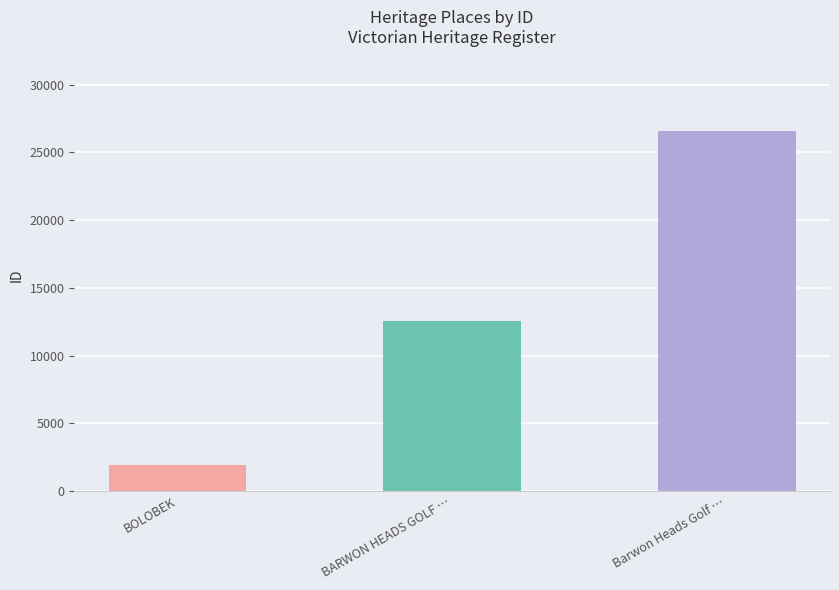

What is the change in value from BOLOBEK to BARWON HEADS GOLF CLUB CLUBHOUSE?

+10579